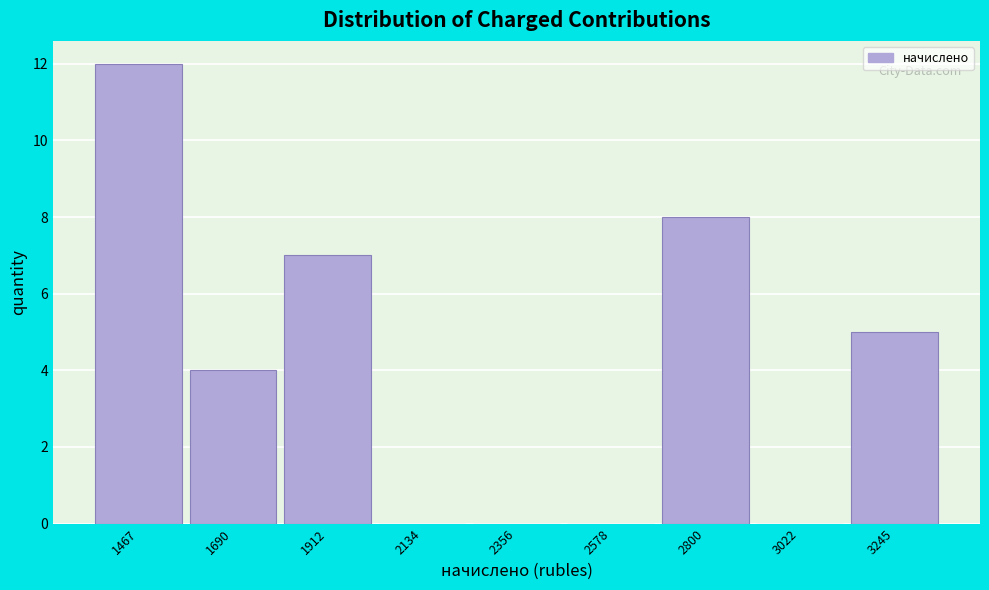

Reading left to right, transcribe all the data shown in this chart.

1467=12	1690=4	1912=7	2134=0	2356=0	2578=0	2800=8	3022=0	3245=5